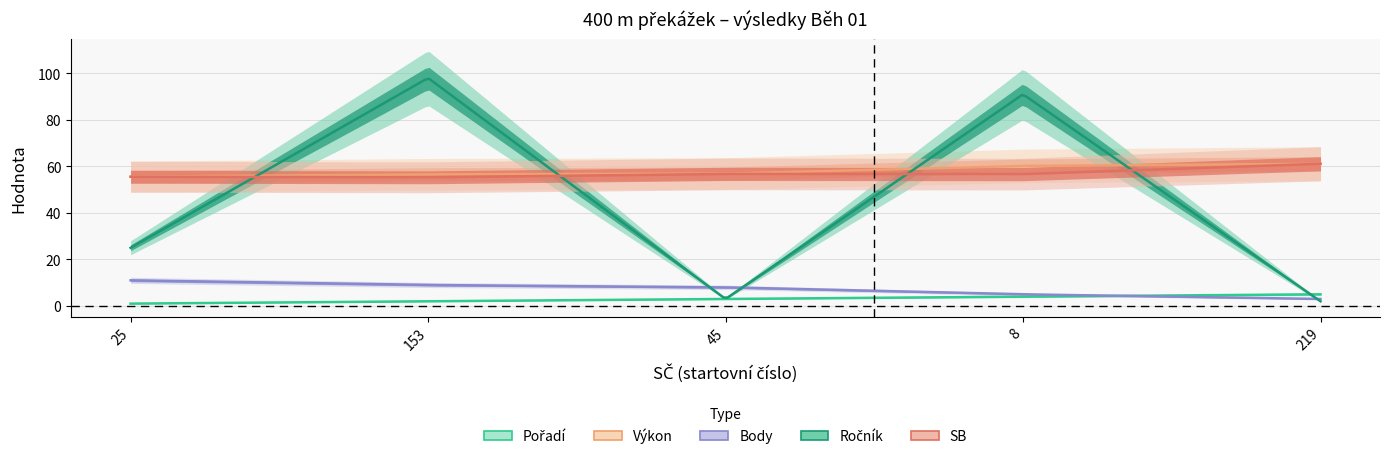

True or false: Body and Výkon intersect in this chart.

False